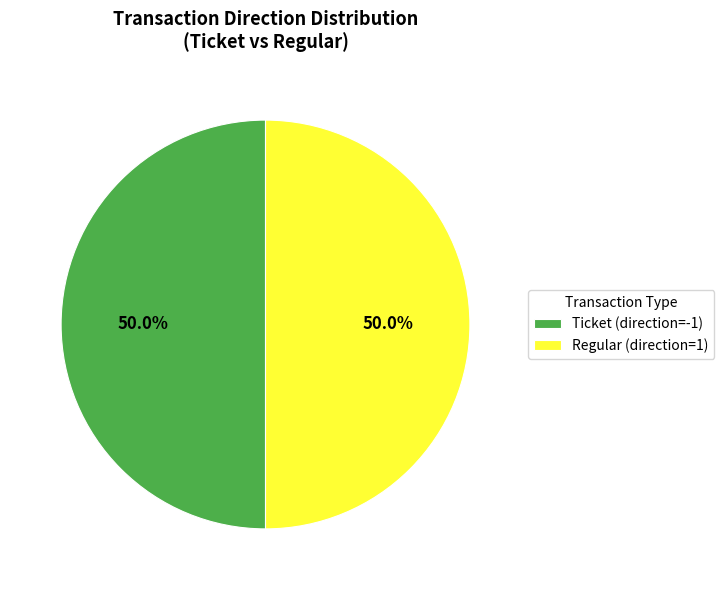

Do Regular (direction=1) and Ticket (direction=-1) together represent more than half of the pie?

Yes